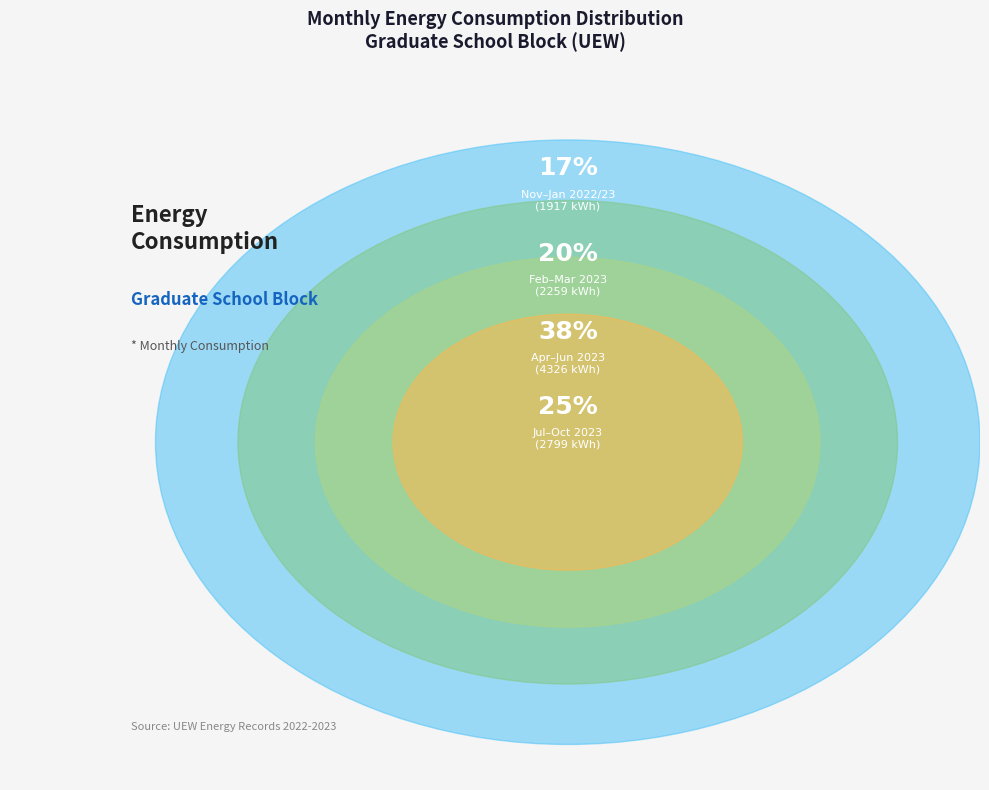

Is there any slice that represents more than half of the pie?

No